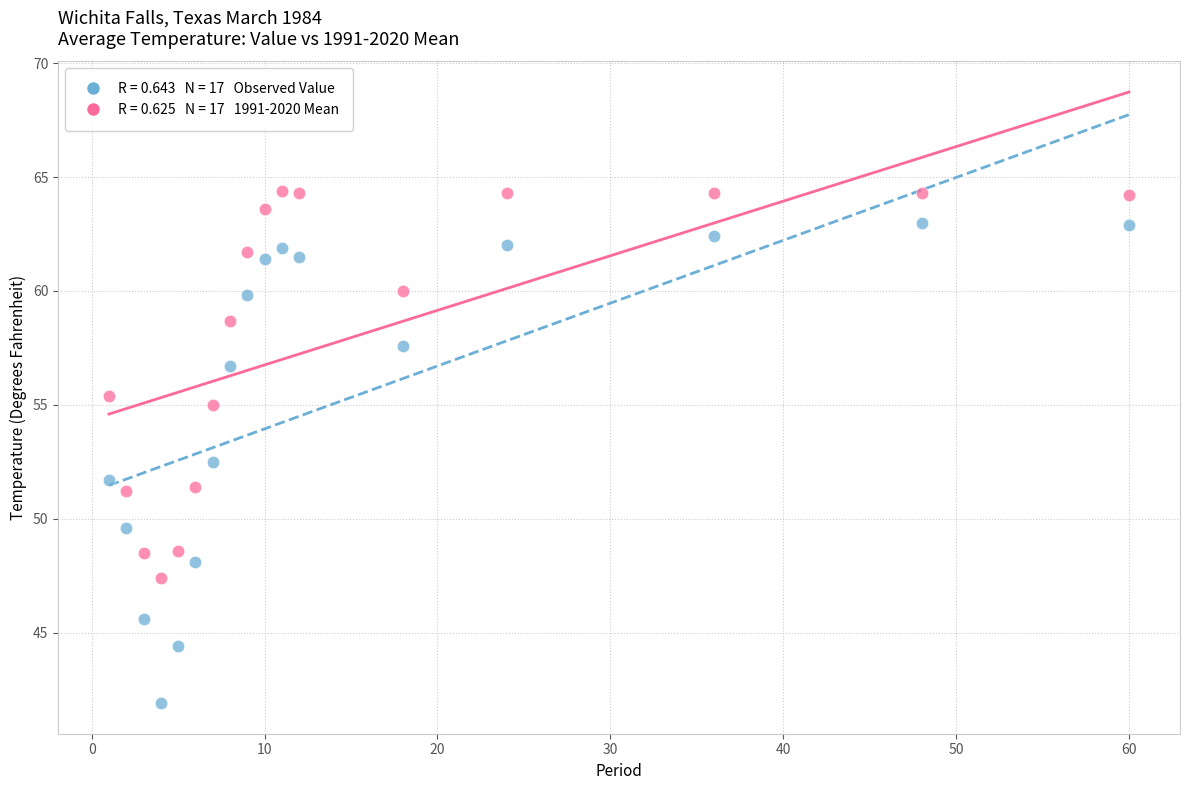

Across all series, what Y value is closest to 53?

52.5